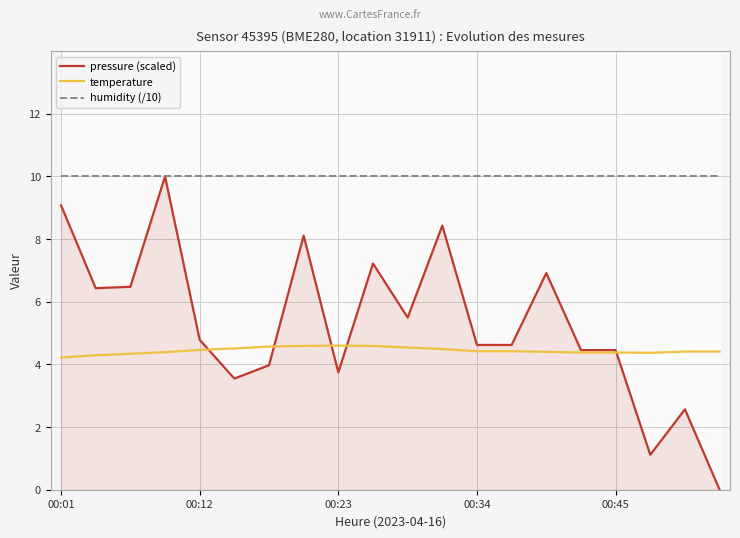

What is the greatest value displayed?

10.0